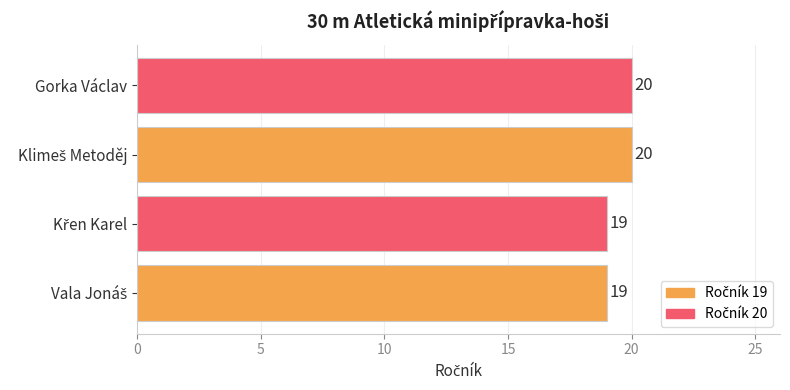

What is the maximum value shown in the chart?

20